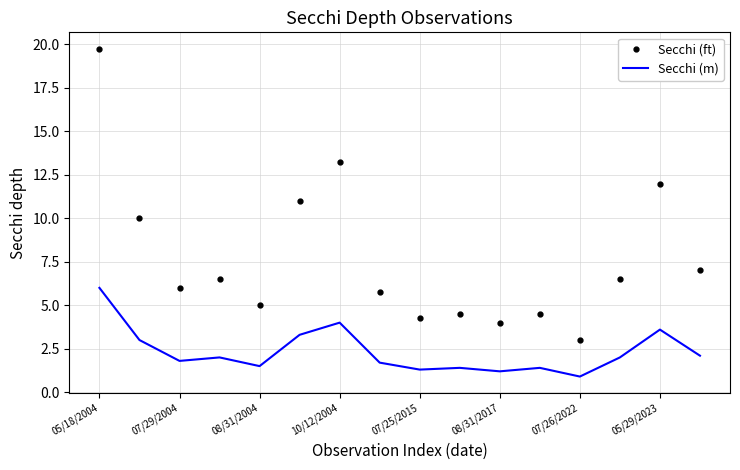

Which series has the widest spread of values?

Secchi (ft)